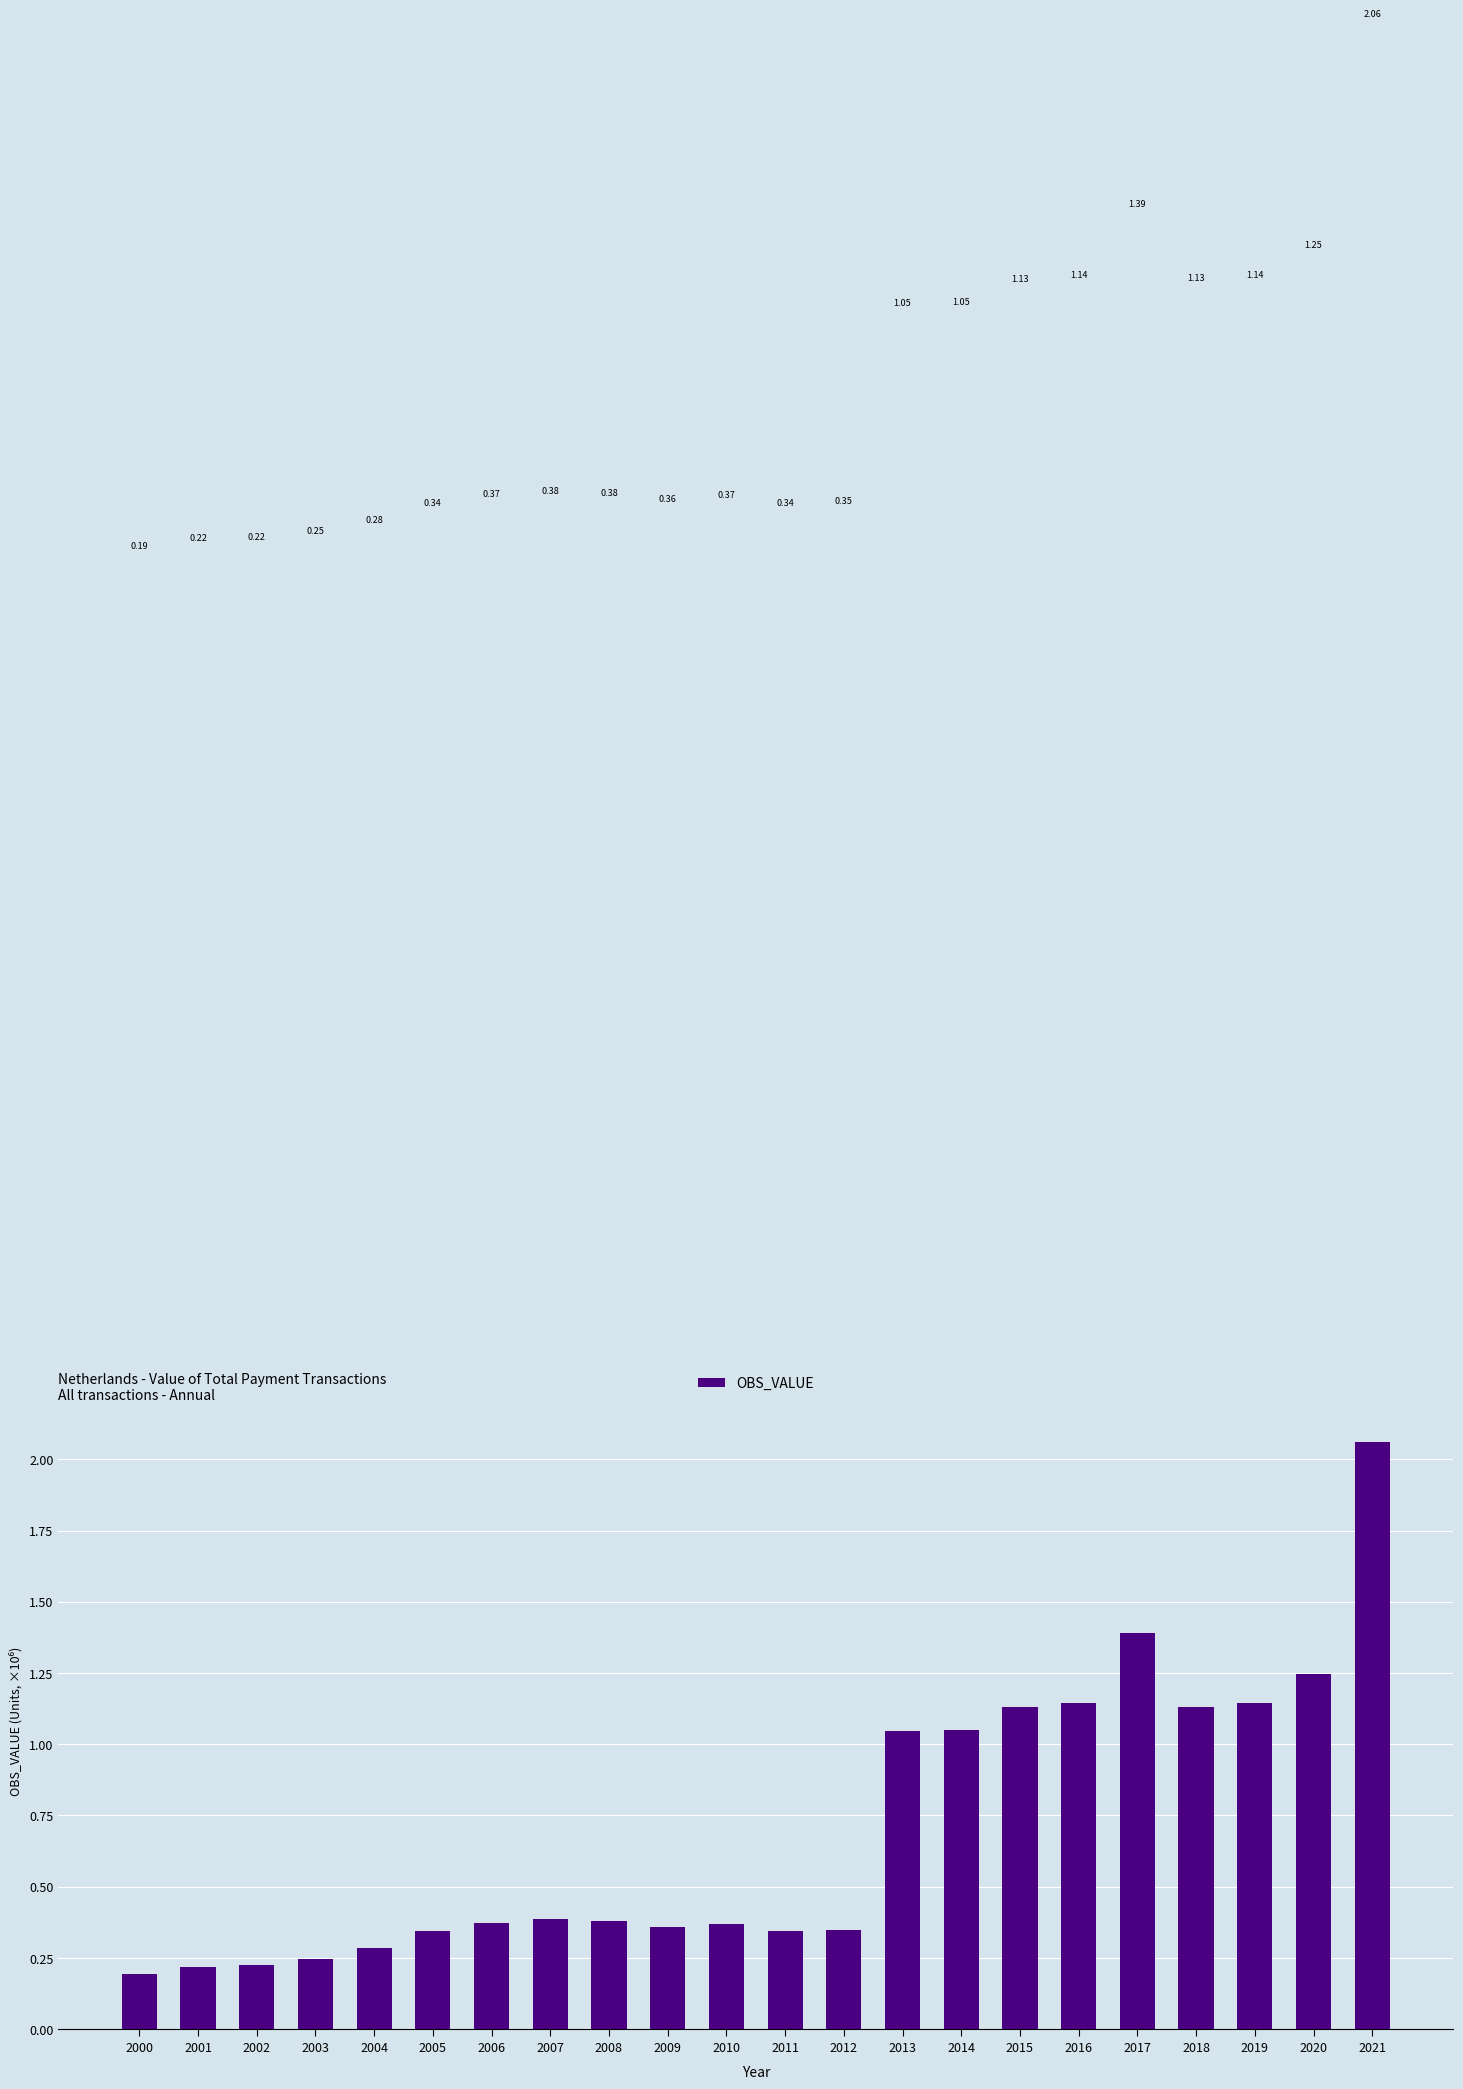

What is the difference between the maximum and minimum values?

1.9